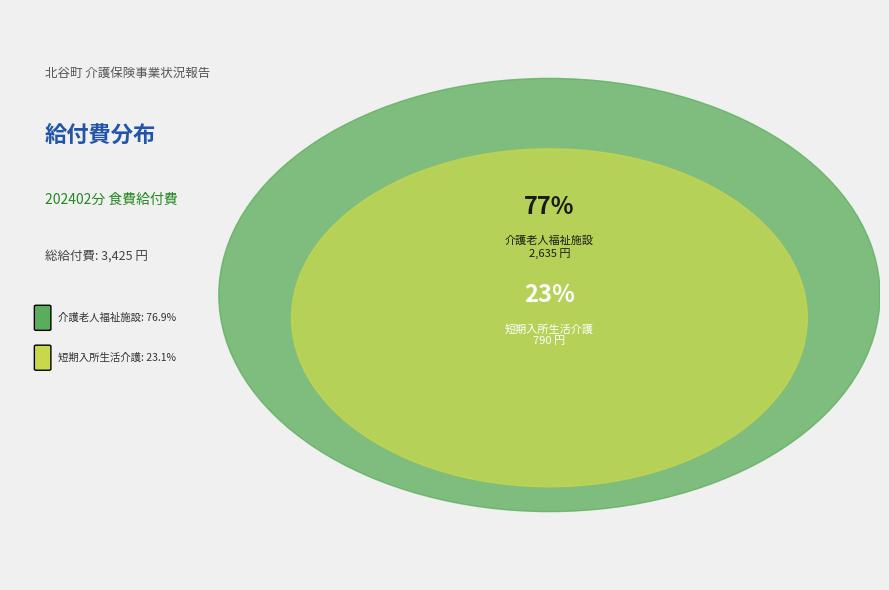

What is the majority slice?

介護老人福祉施設